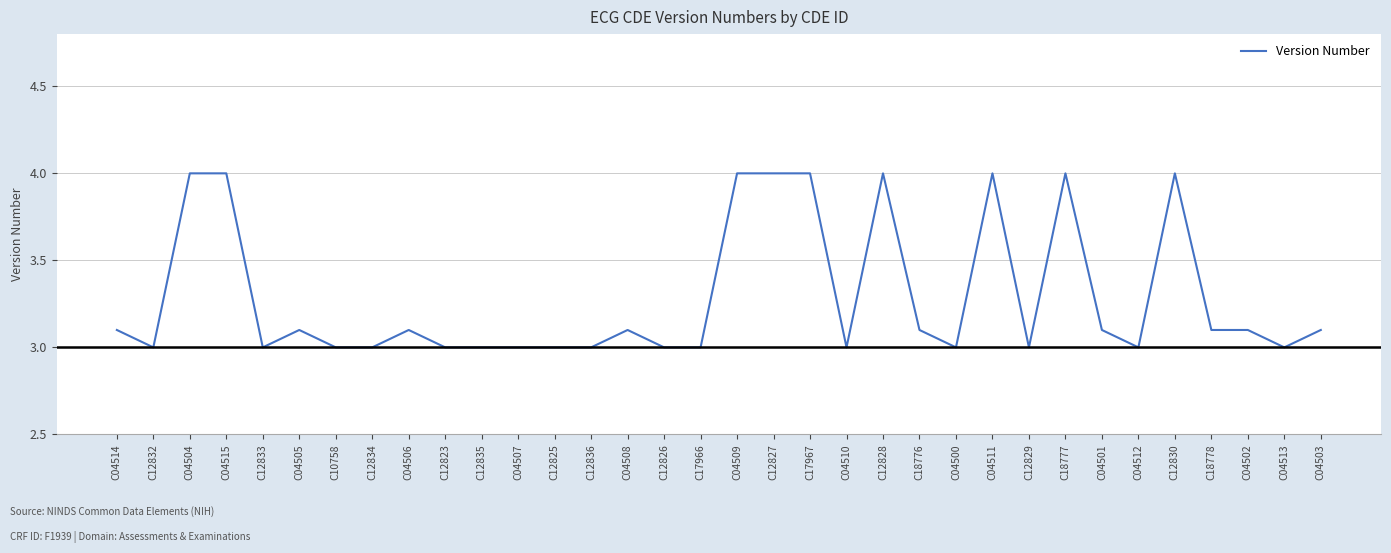

Does the chart have visible grid lines?

Yes